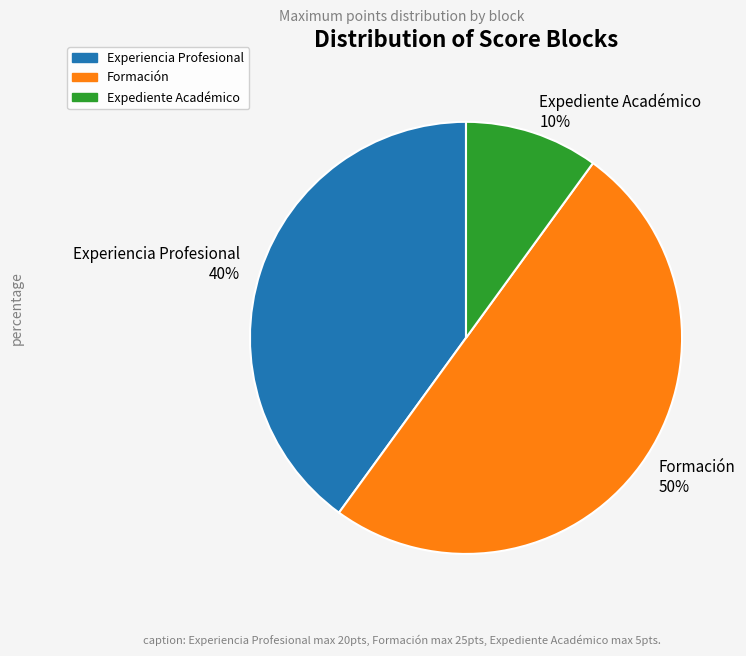

Rank the categories by value from highest to lowest.

Formación, Experiencia Profesional, Expediente Académico